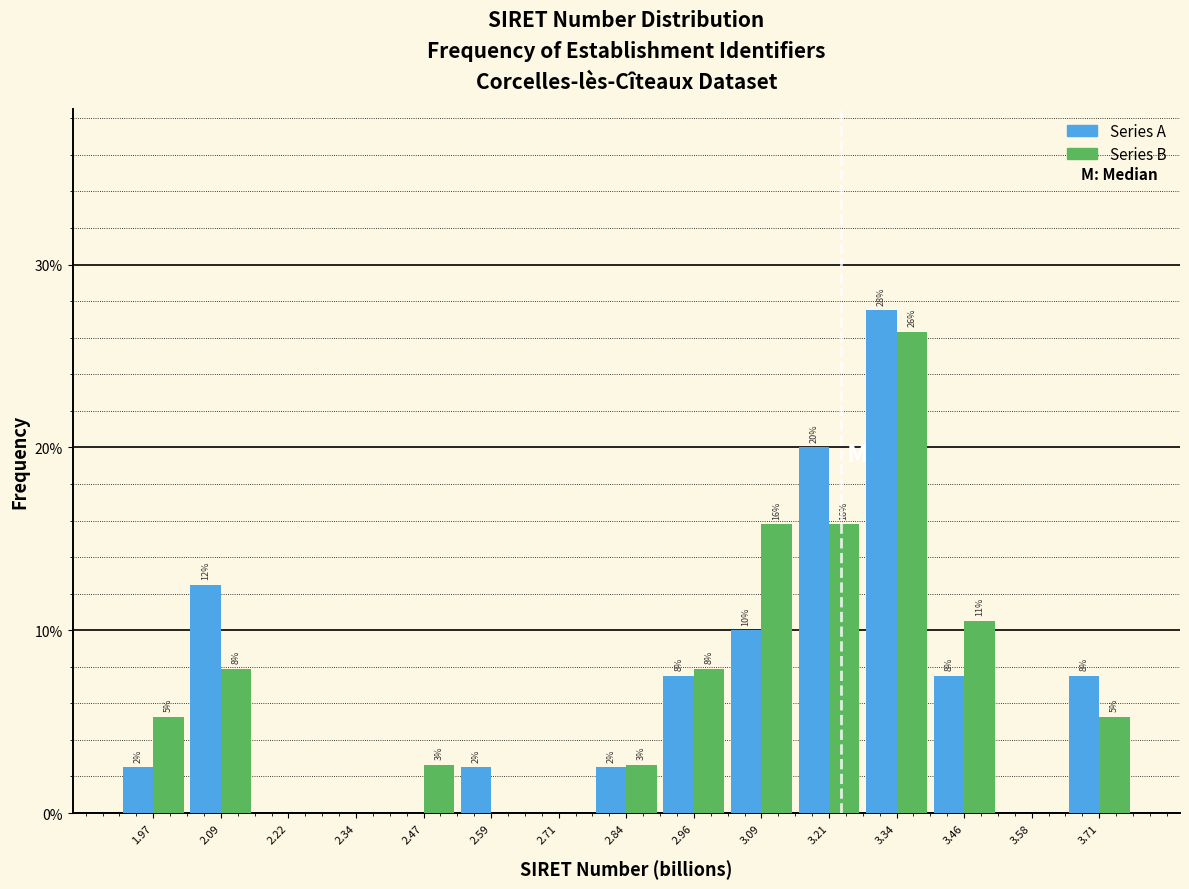

What are all the series names shown in the legend?

Series A, Series B